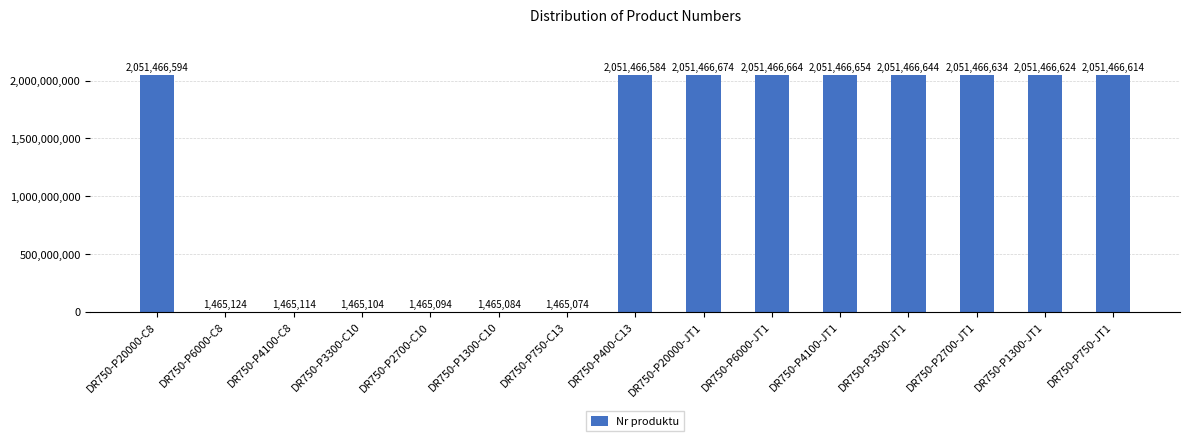

The value at DR750-P4100-JT1 is 1374890670. True or false?

False